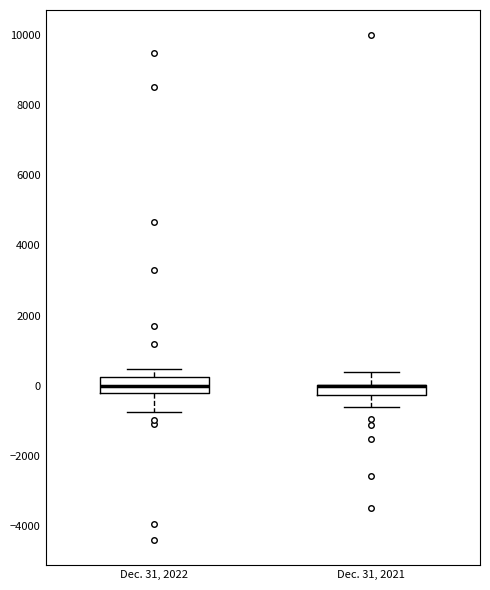

Where does the upper whisker of the box for Dec. 31, 2021 end on the y-axis? The values are not printed on the chart, so give them approximately, as read against the axis.

400